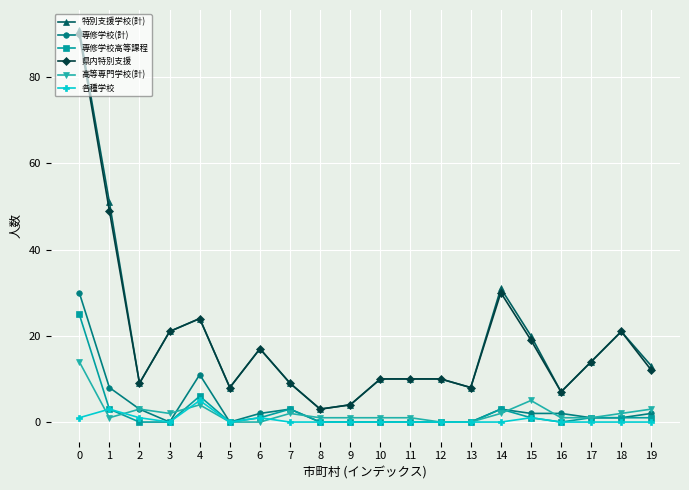

Which series has the widest spread of values?

特別支援学校(計)